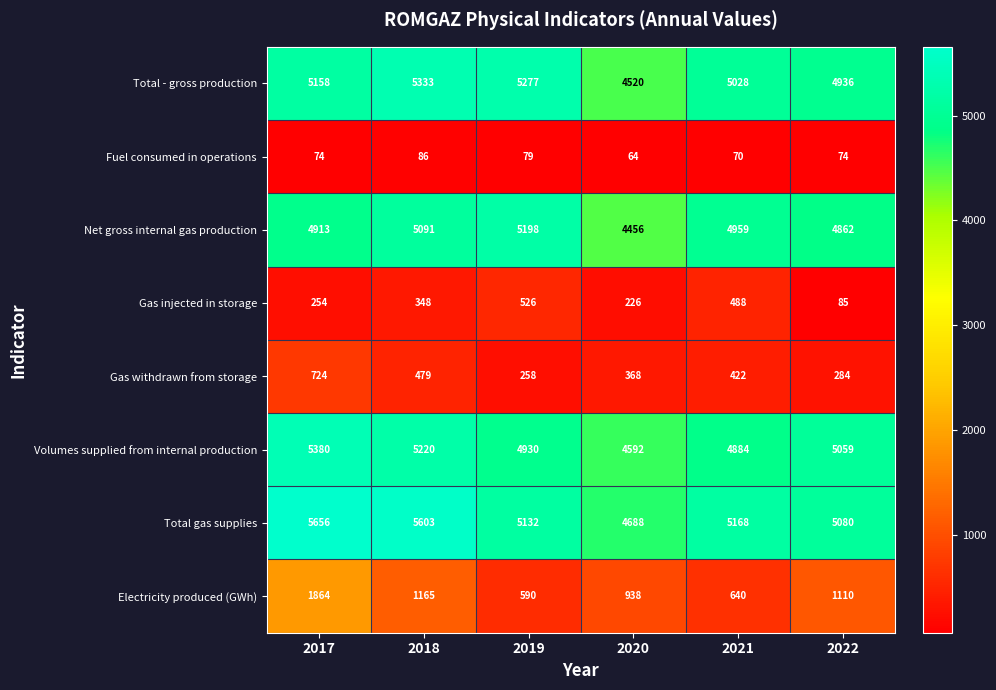

Is the value of Net gross internal gas production at 2017 greater than the value of Gas withdrawn from storage at 2022?

Yes